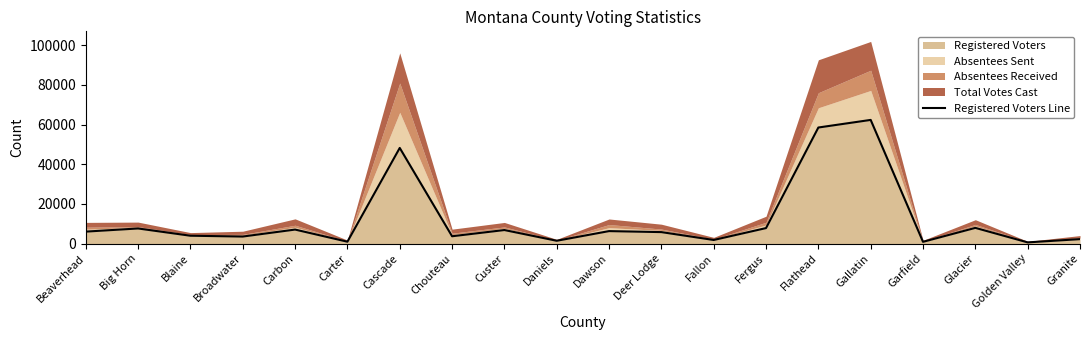

What is the change in value from Blaine to Carbon?

+3106